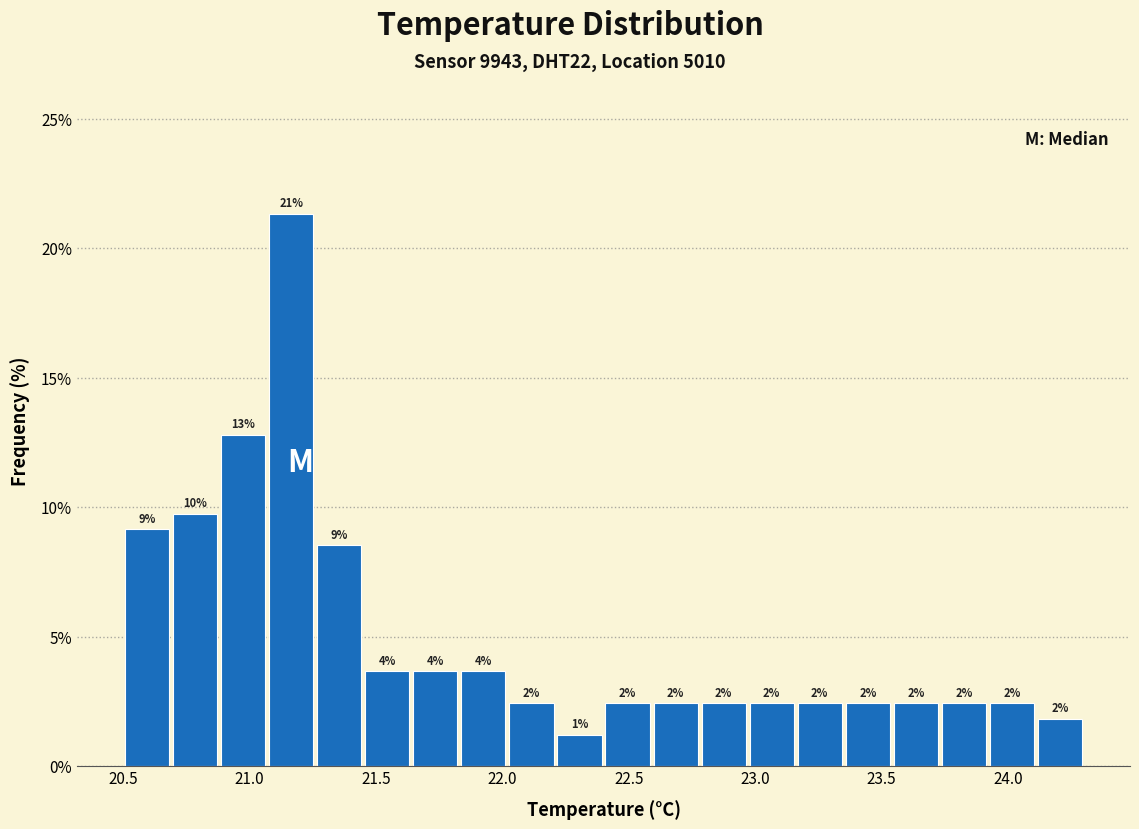

Read against the x-axis, roughly where is the centre of the tallest bar?

21.15